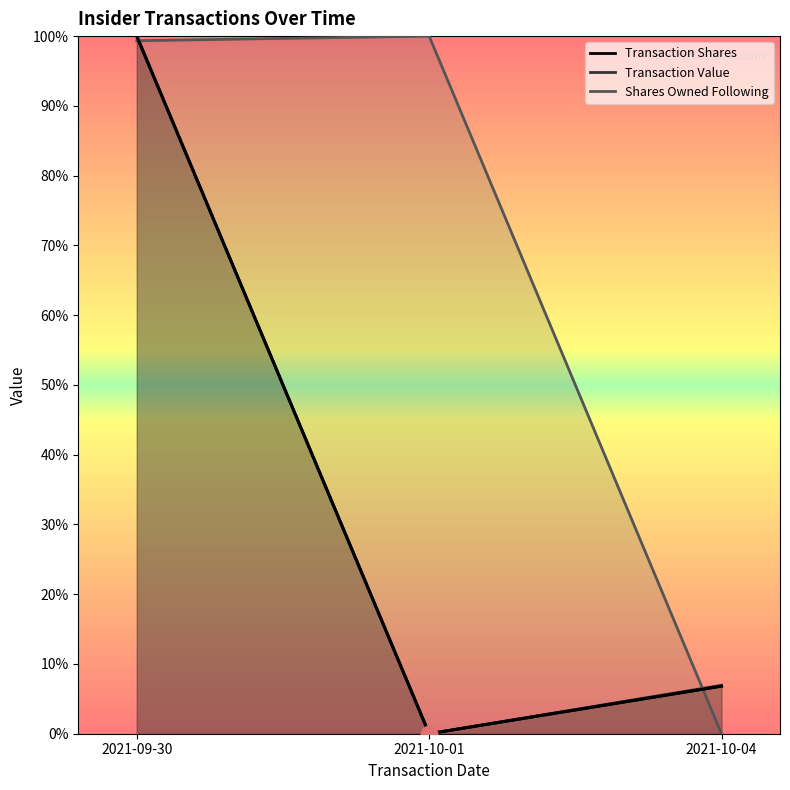

At how many categories does at least one series exceed 0?

3